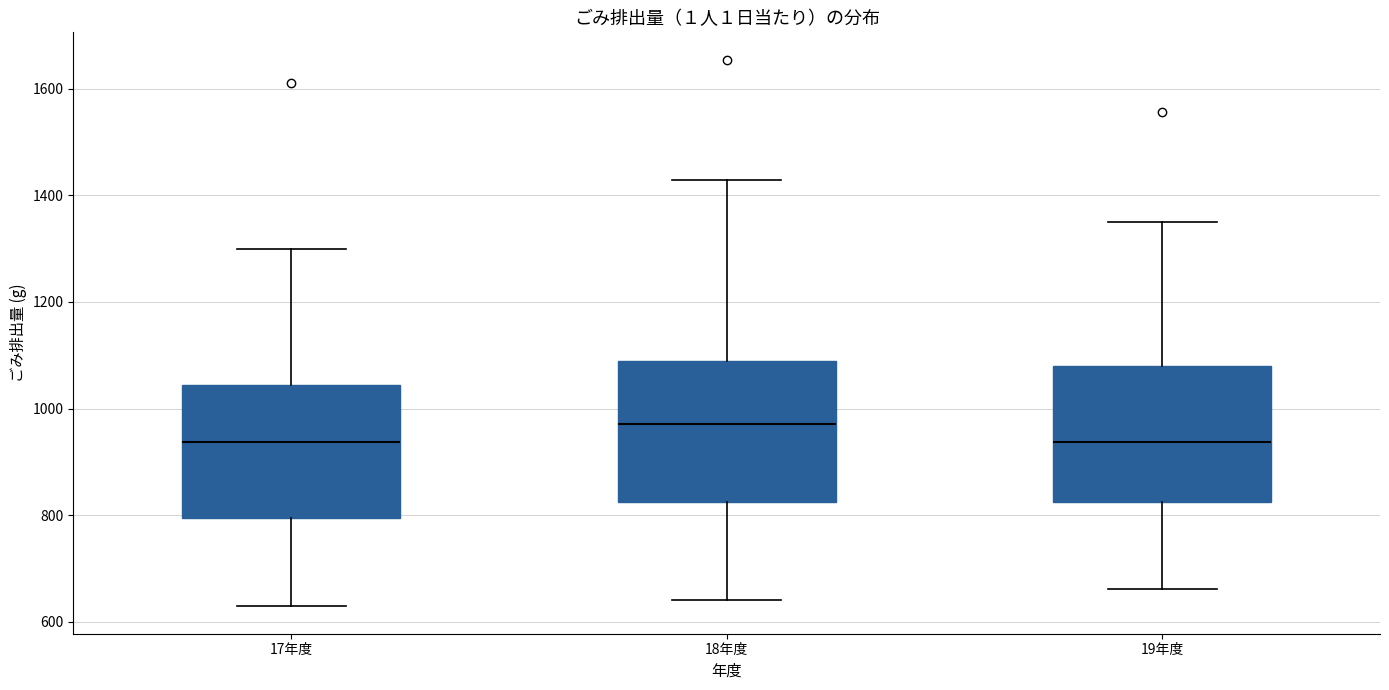

Which box has the highest median line?

18年度